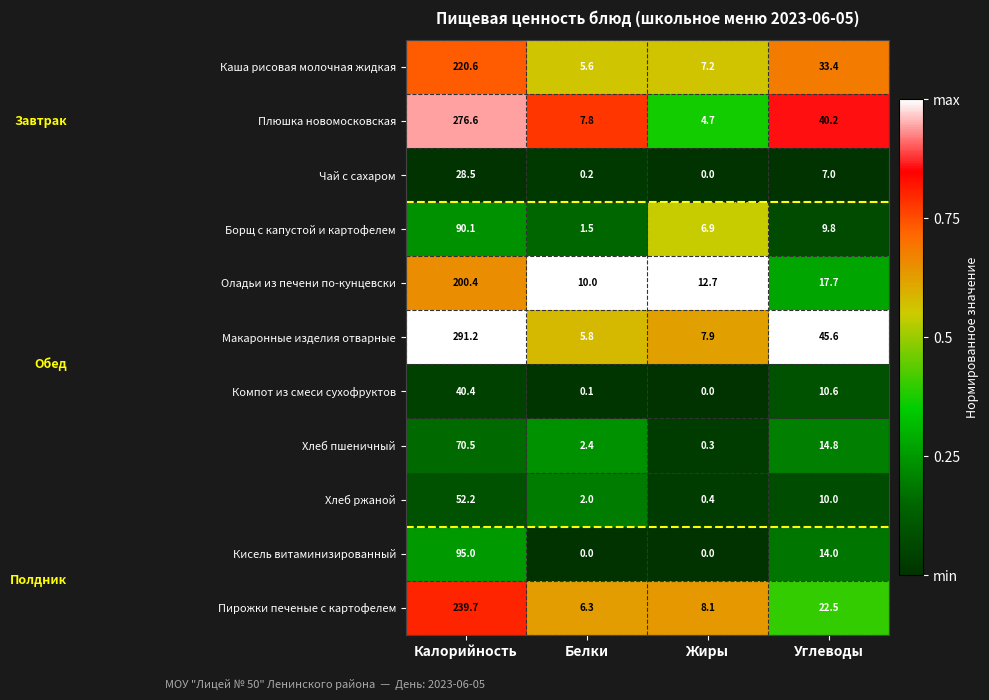

Which series has the largest total across all categories?

Макаронные изделия отварные